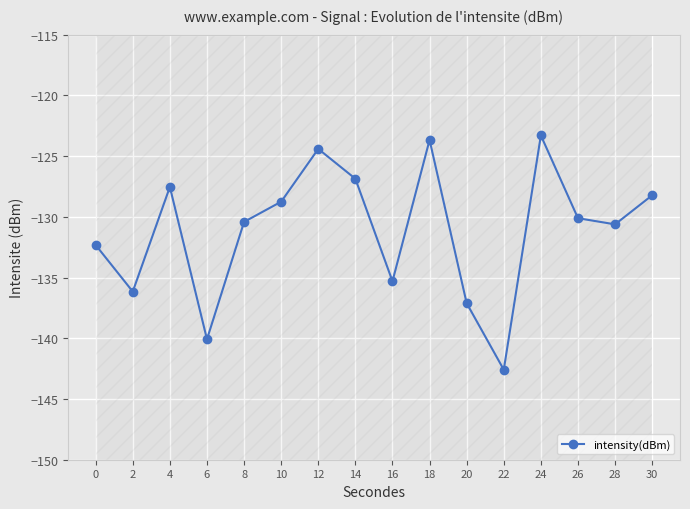

What is the value of the 2nd point from the left?

-136.2